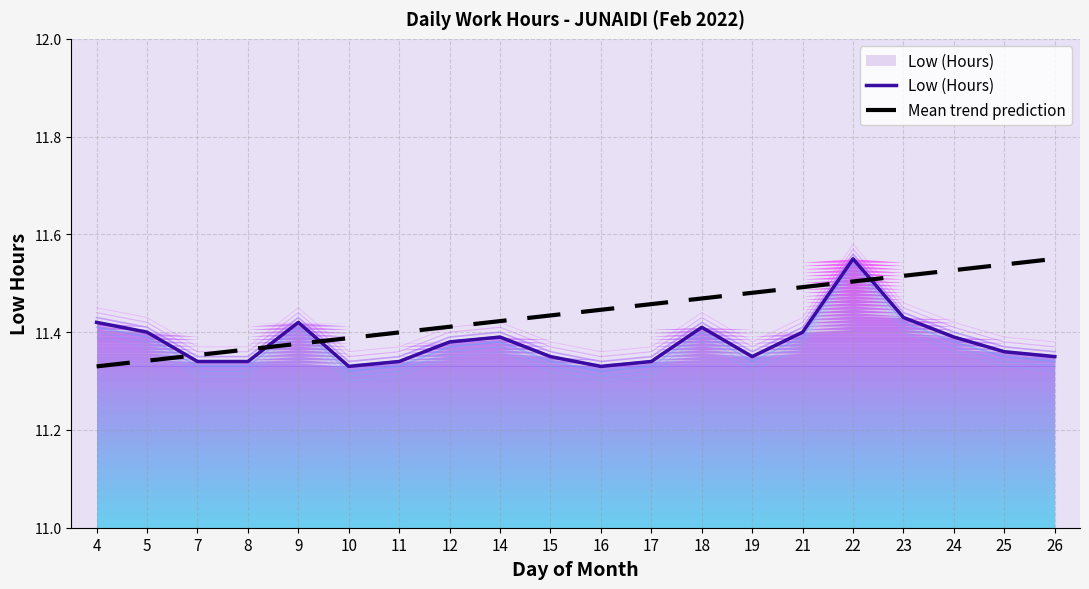

What are all the series names shown in the legend?

Low (Hours), Mean trend prediction